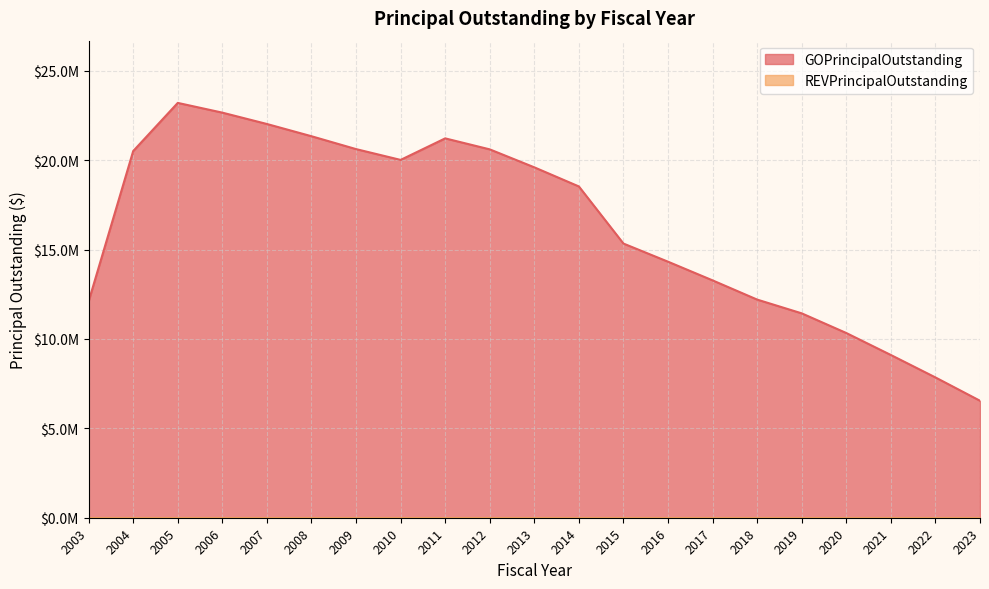

What is the value of the 10th point from the left?

20610000